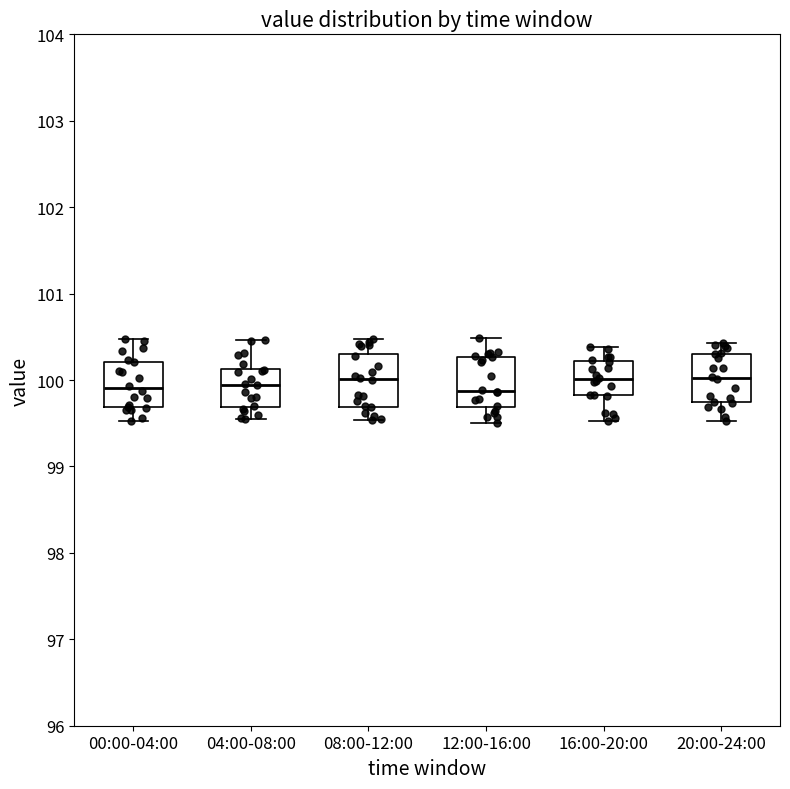

Where does the median line of the box for 08:00-12:00 sit on the y-axis? The values are not printed on the chart, so give them approximately, as read against the axis.

100.0